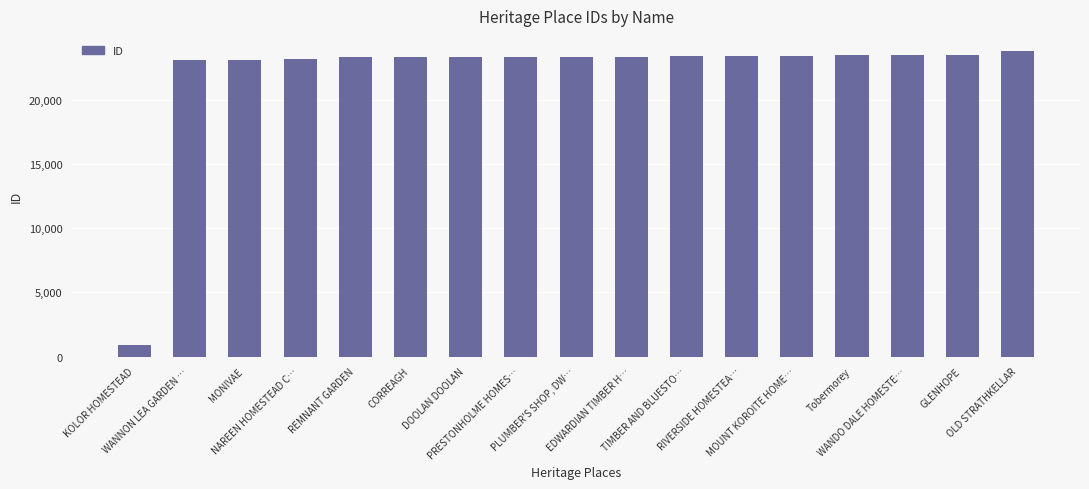

What is the label of the 11th bar from the left?

TIMBER AND BLUESTO…